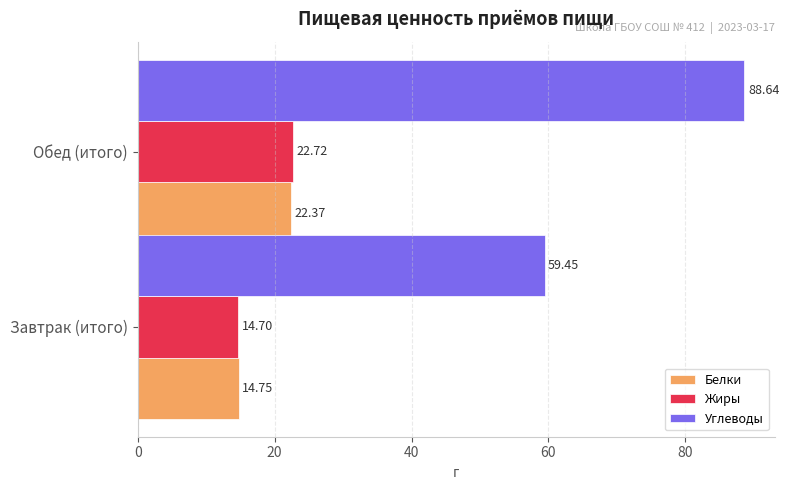

Where is Белки nearest to the value 18?

Завтрак (итого)